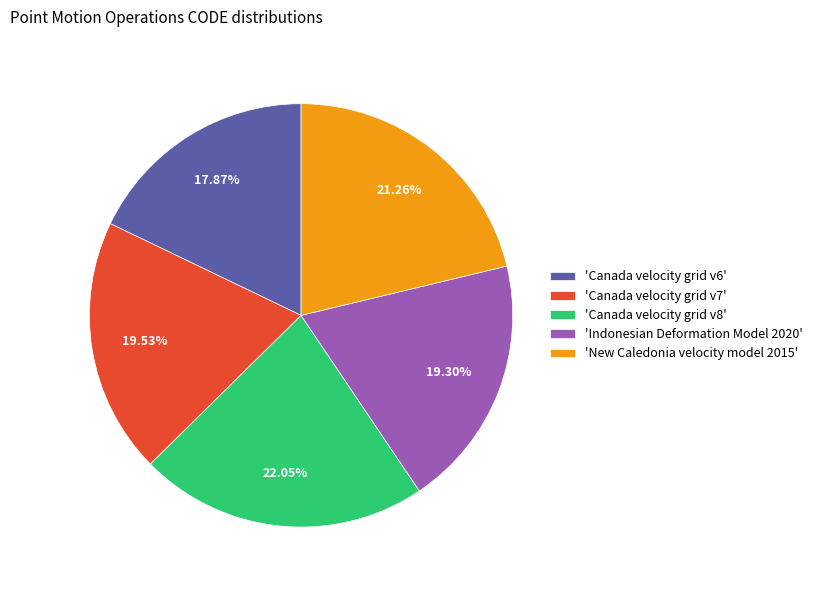

How many segments does this pie chart have?

5